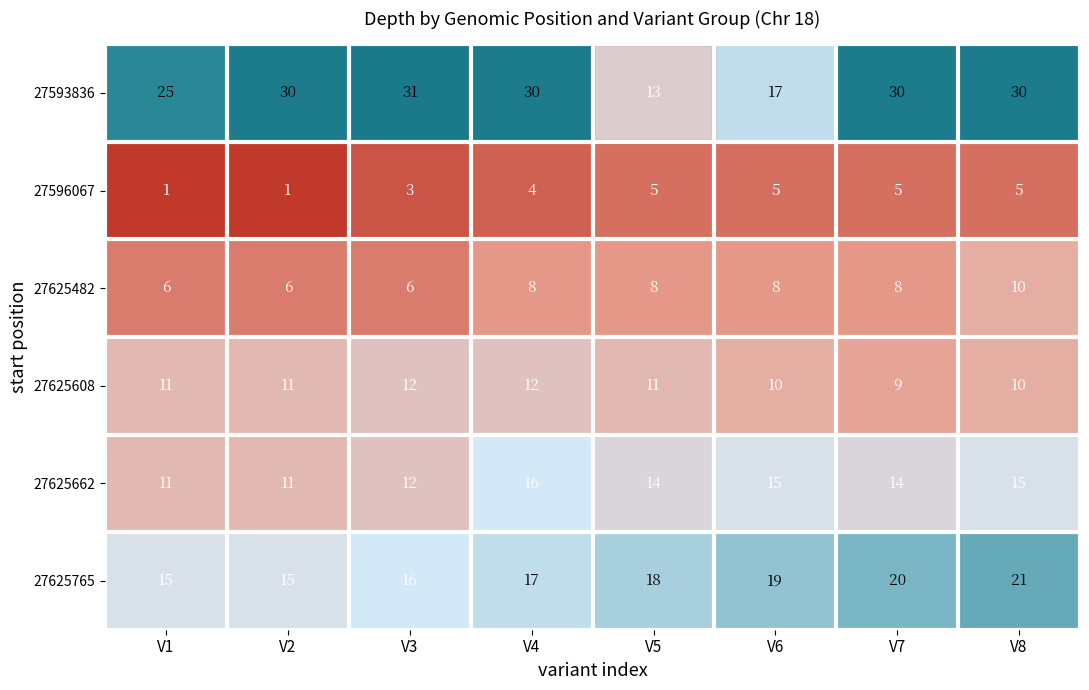

Where is 27593836 nearest to the value 22?

V1